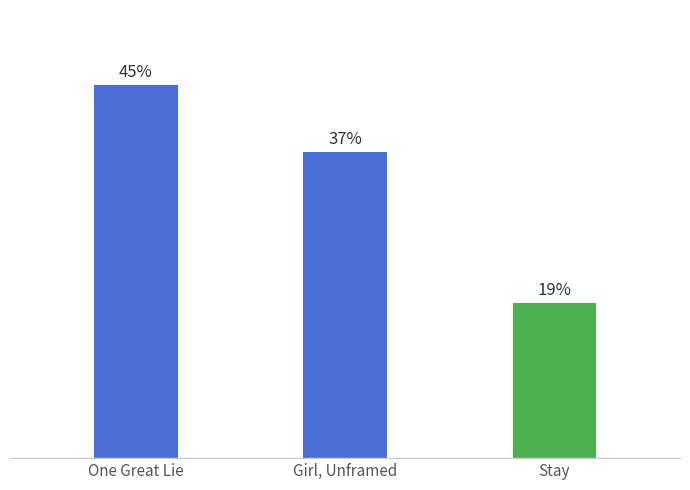

What is the change in value from One Great Lie to Girl, Unframed?

-8.1